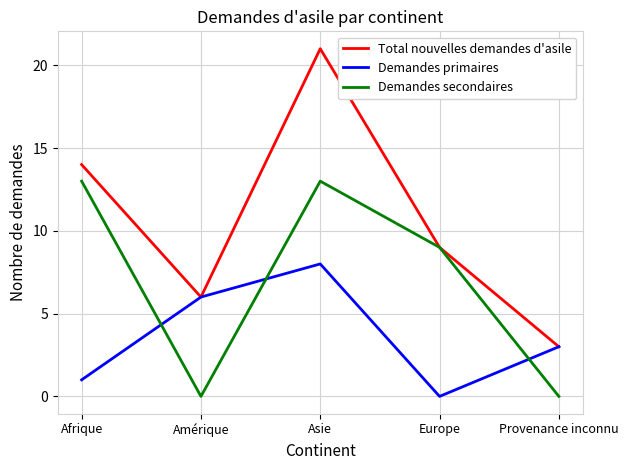

Does the chart have visible grid lines?

Yes